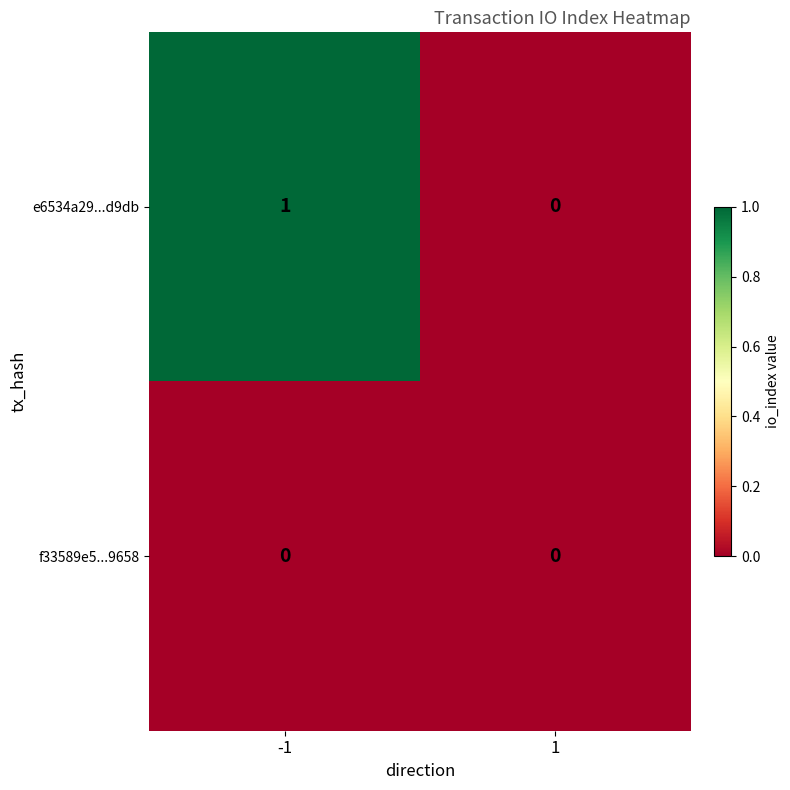

Reading left to right, what are all the values shown in this chart?

e6534a29...d9db: -1=1	1=0
f33589e5...9658: -1=0	1=0